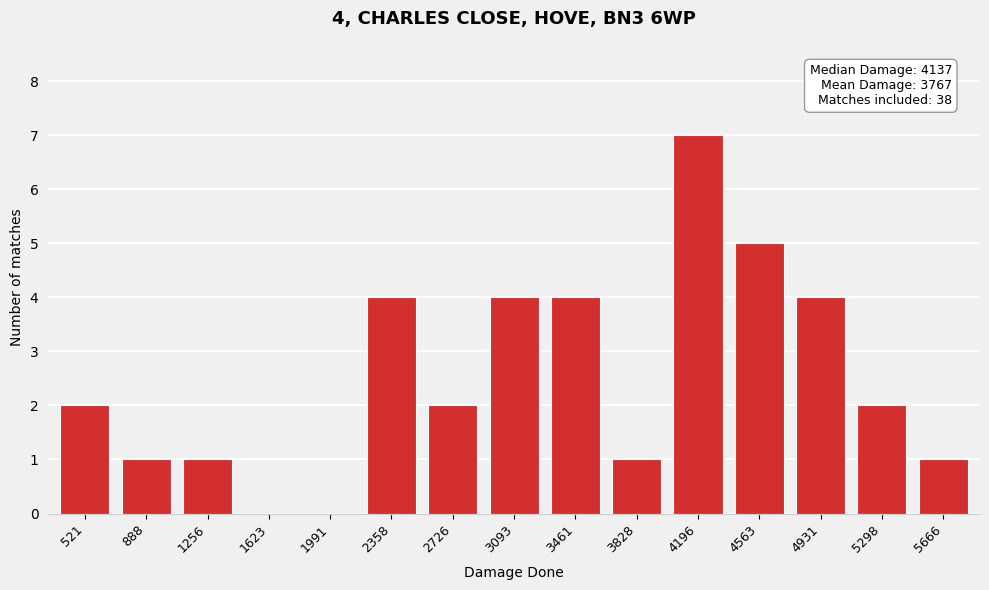

Reading right to left, extract all data points from this chart.

5666=1	5298=2	4931=4	4563=5	4196=7	3828=1	3461=4	3093=4	2726=2	2358=4	1991=0	1623=0	1256=1	888=1	521=2